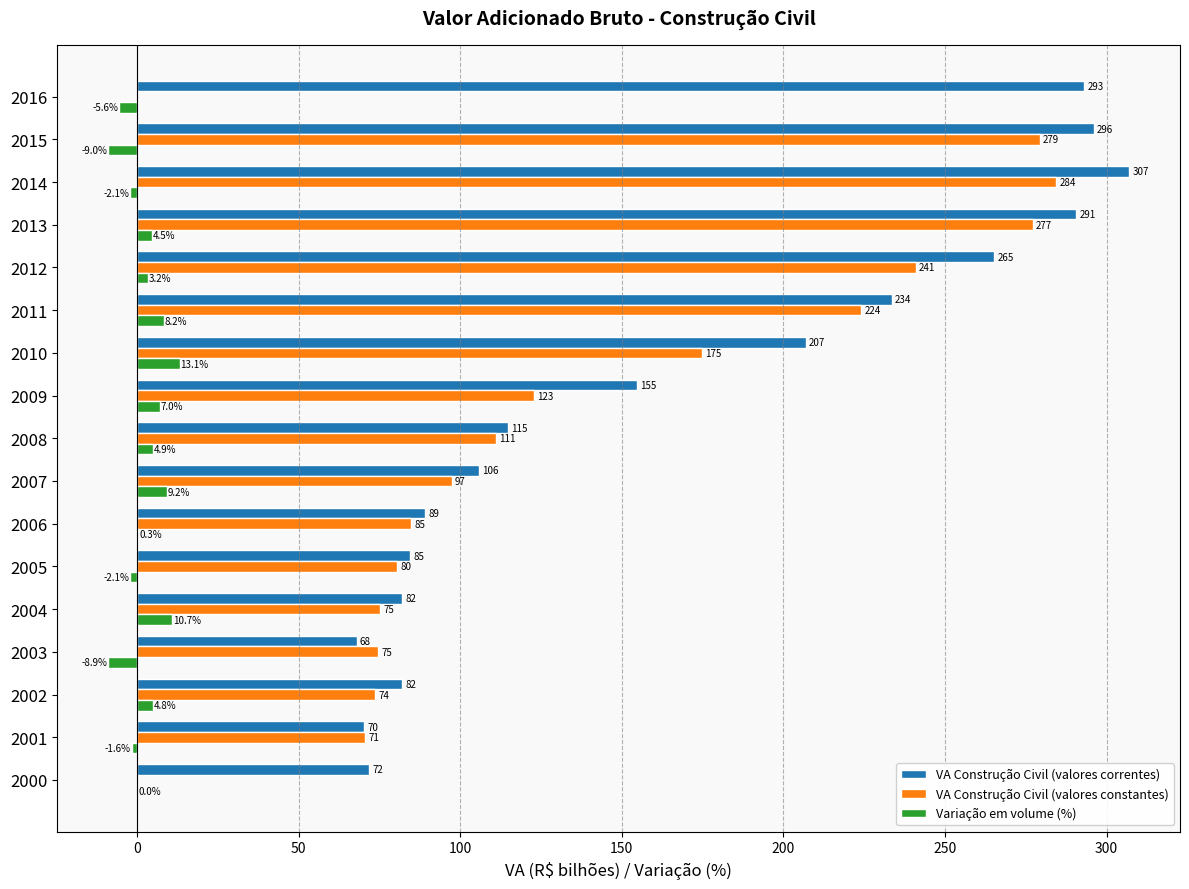

At which label does VA Construção Civil (valores correntes) reach its peak?

2014